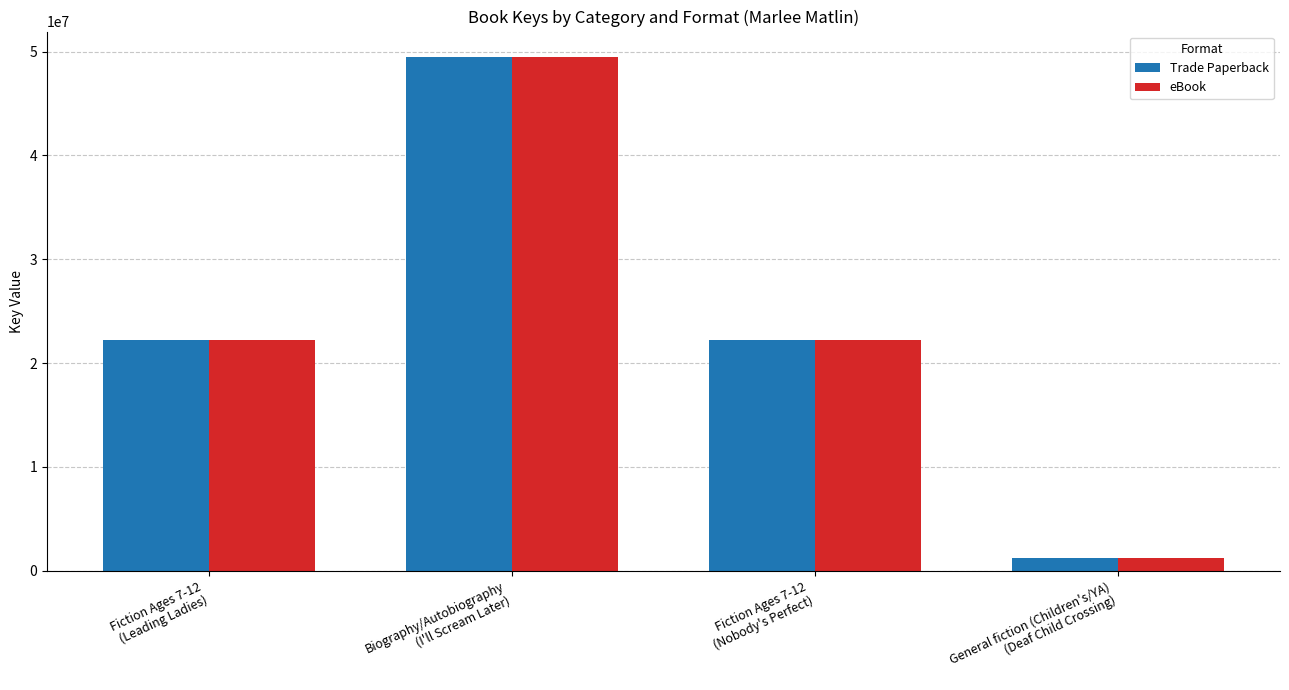

At how many categories does at least one series exceed 15260002?

3